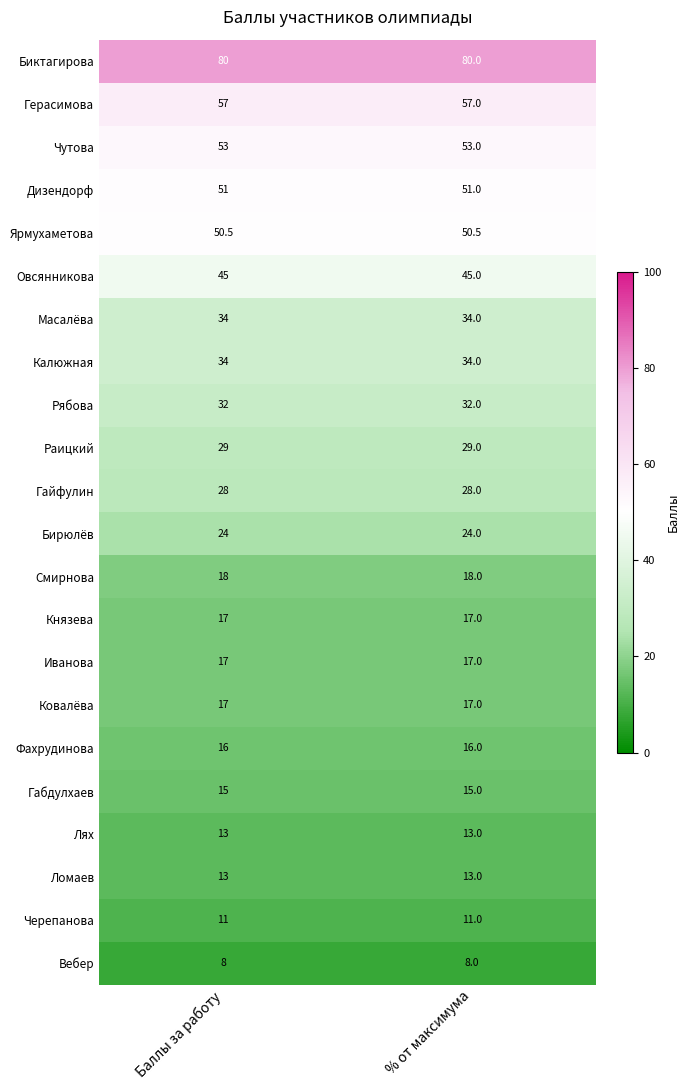

Which series has the largest total across all categories?

Биктагирова